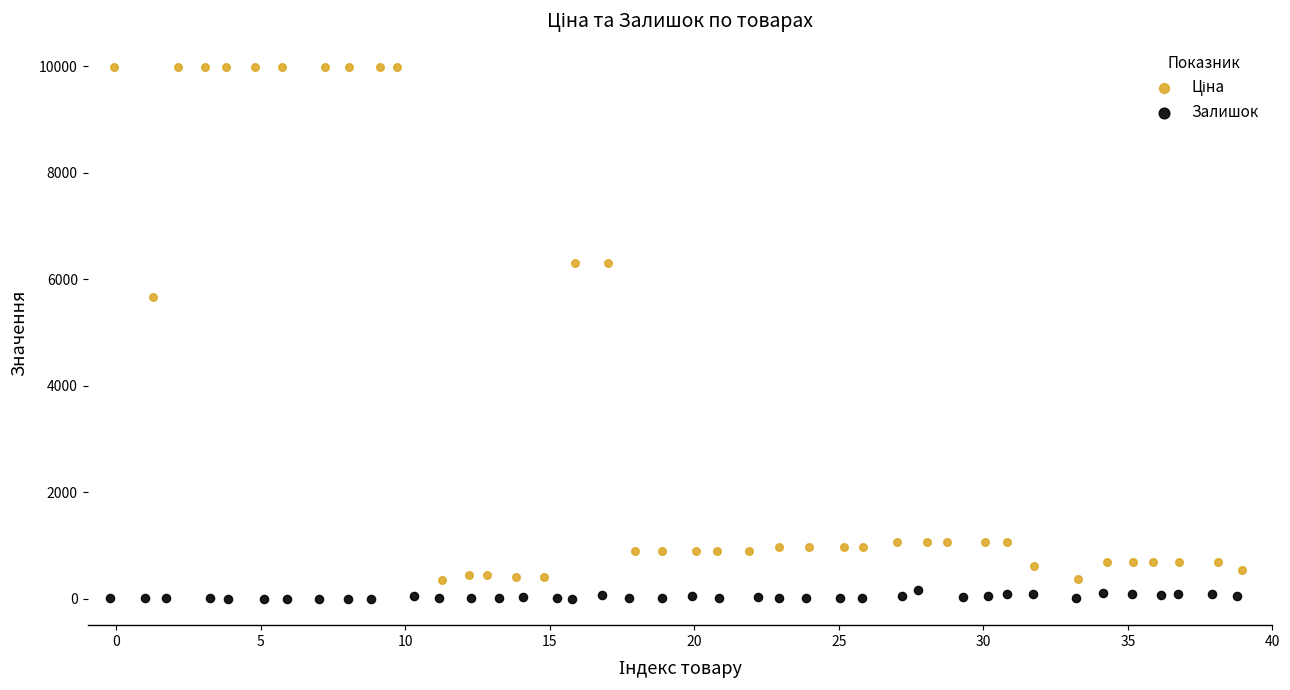

Which series reaches the minimum Y coordinate?

Залишок